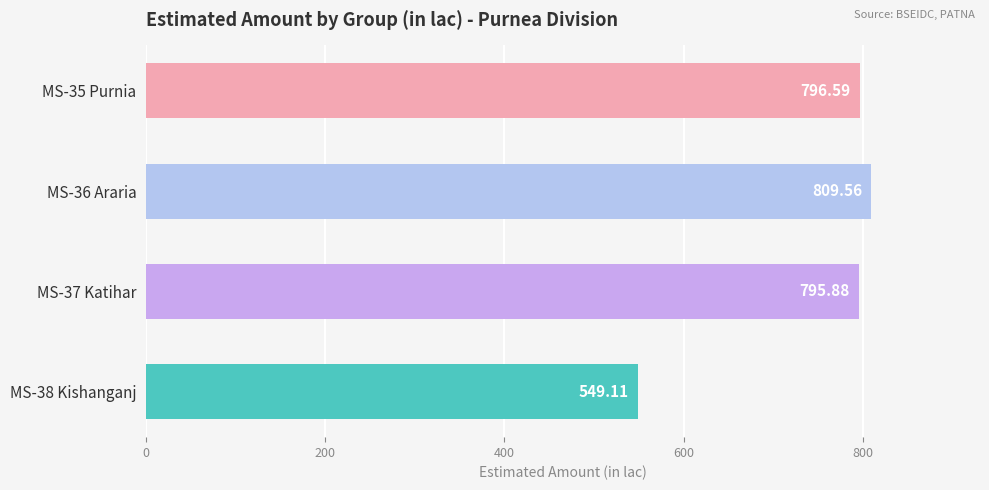

How many data points are less than 796?

2